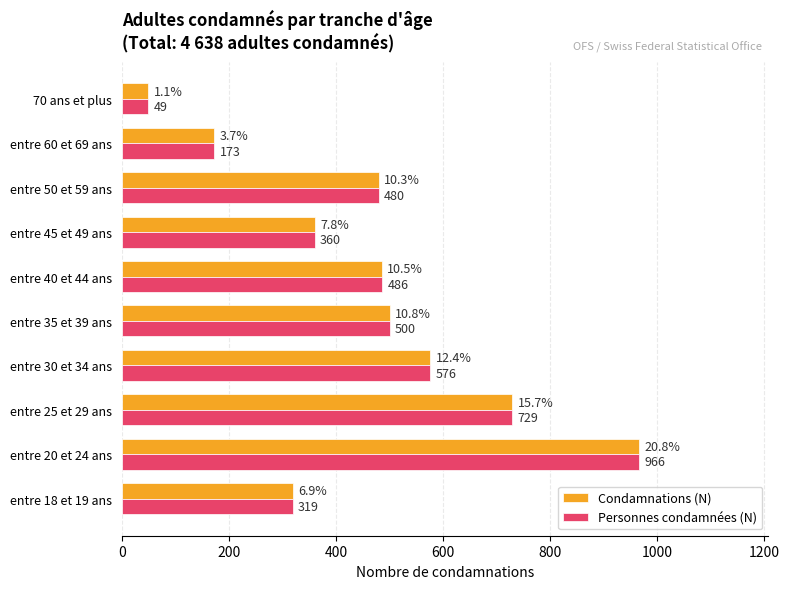

What is the difference between the maximum and minimum values in the Personnes condamnées (N) series?

917.0